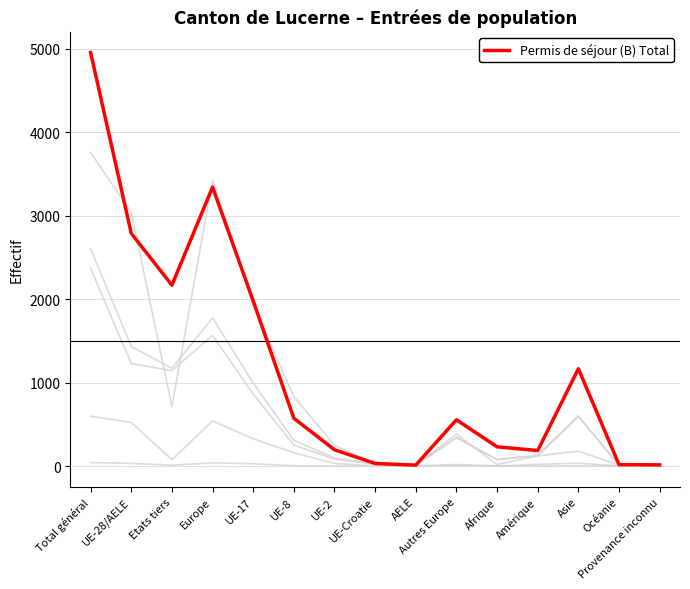

The value of Etablis (C) Total at Asie is 1. True or false?

True